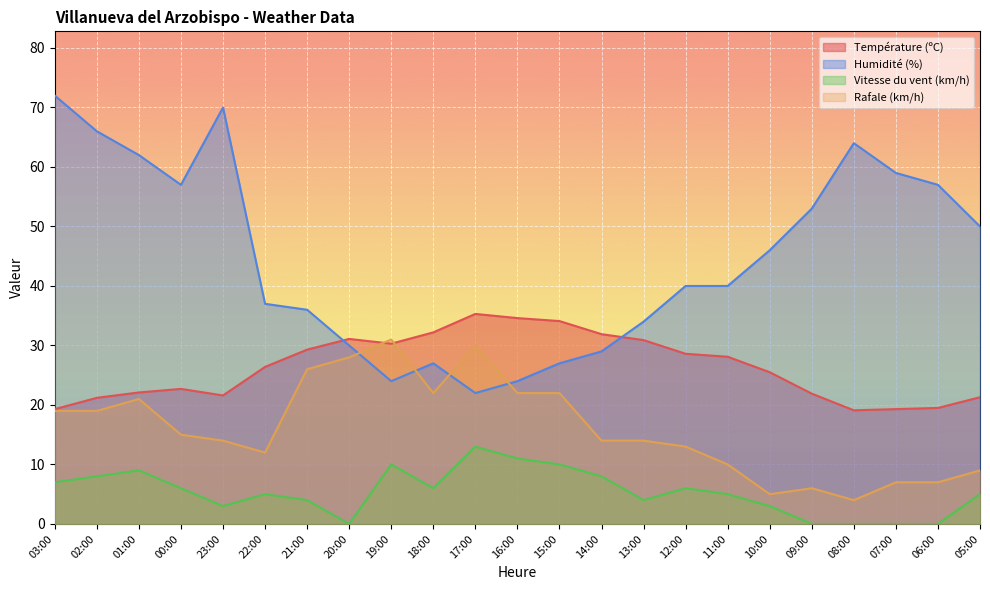

Reading right to left, list all the values displayed in this chart.

Température (ºC): 21.3	19.5	19.3	19.1	21.9	25.5	28.1	28.6	30.9	31.9	34.1	34.6	35.3	32.2	30.3	31.1	29.3	26.4	21.6	22.7	22.1	21.2	19.3
Humidité (%): 50.0	57.0	59.0	64.0	53.0	46.0	40.0	40.0	34.0	29.0	27.0	24.0	22.0	27.0	24.0	30.0	36.0	37.0	70.0	57.0	62.0	66.0	72.0
Vitesse du vent (km/h): 5.0	0.0	0.0	0.0	0.0	3.0	5.0	6.0	4.0	8.0	10.0	11.0	13.0	6.0	10.0	0.0	4.0	5.0	3.0	6.0	9.0	8.0	7.0
Rafale (km/h): 9.0	7.0	7.0	4.0	6.0	5.0	10.0	13.0	14.0	14.0	22.0	22.0	30.0	22.0	31.0	28.0	26.0	12.0	14.0	15.0	21.0	19.0	19.0